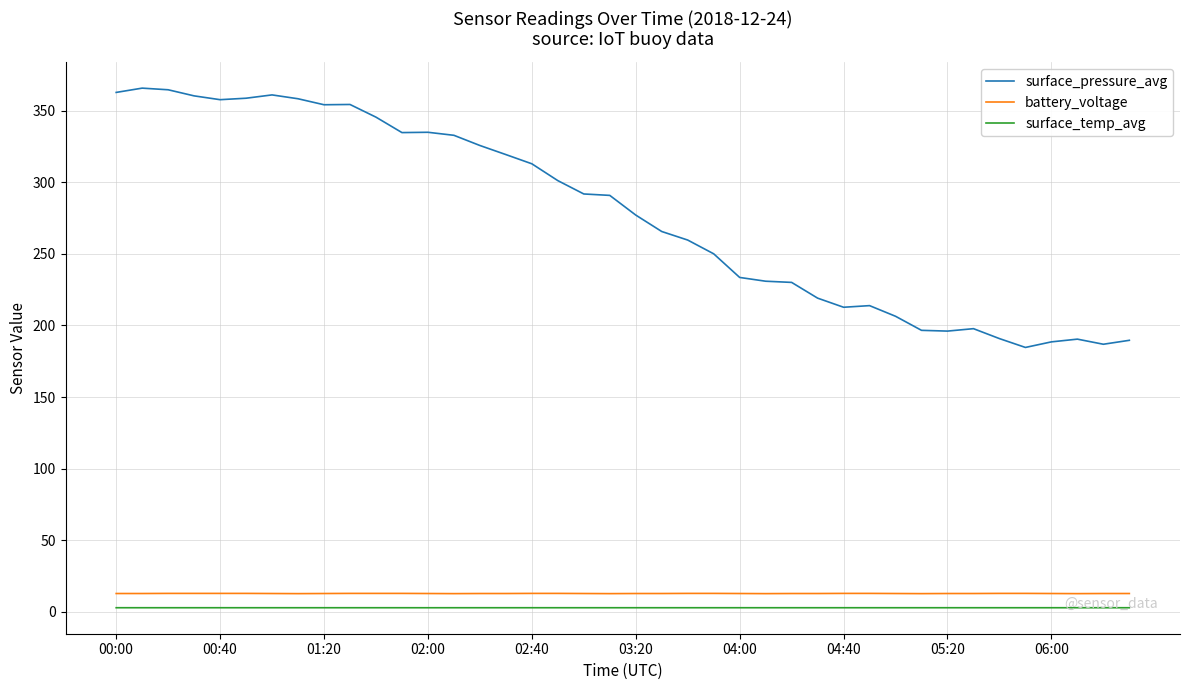

What is the minimum value for battery_voltage?

12.7